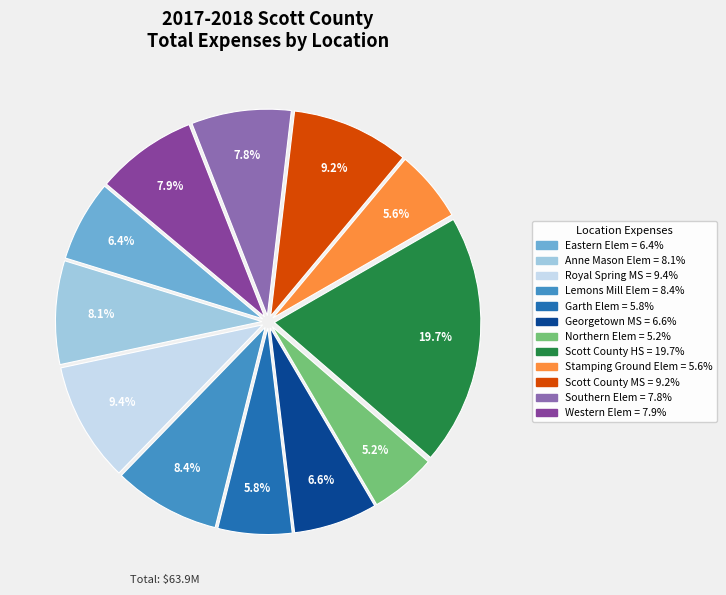

Is there a majority slice in this chart?

No